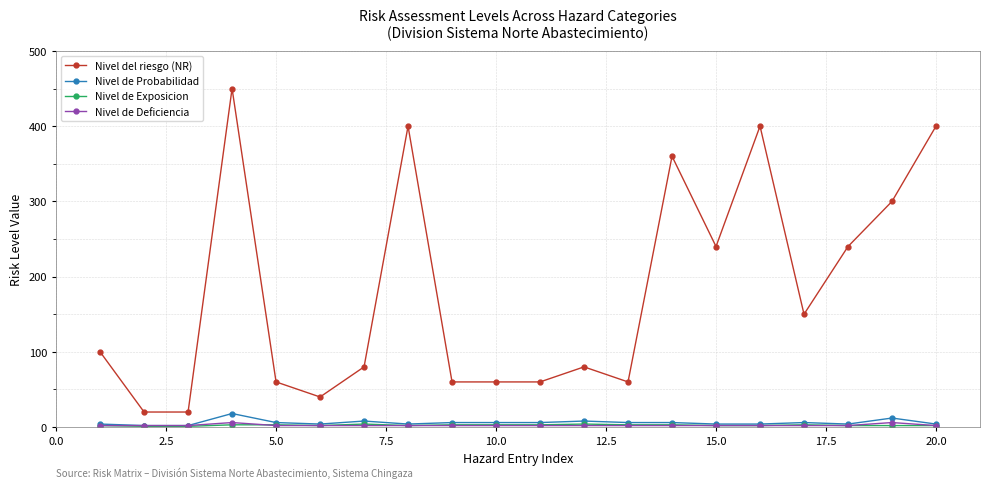

Which series has the largest total across all categories?

Nivel del riesgo (NR)